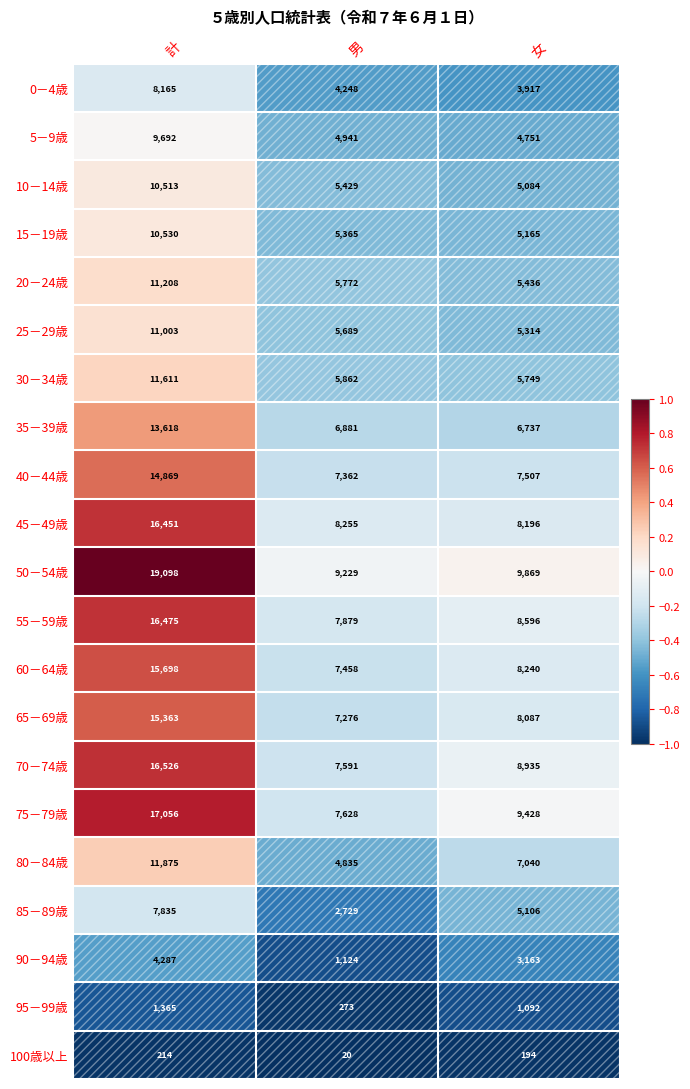

Count the number of categories in the chart.

3